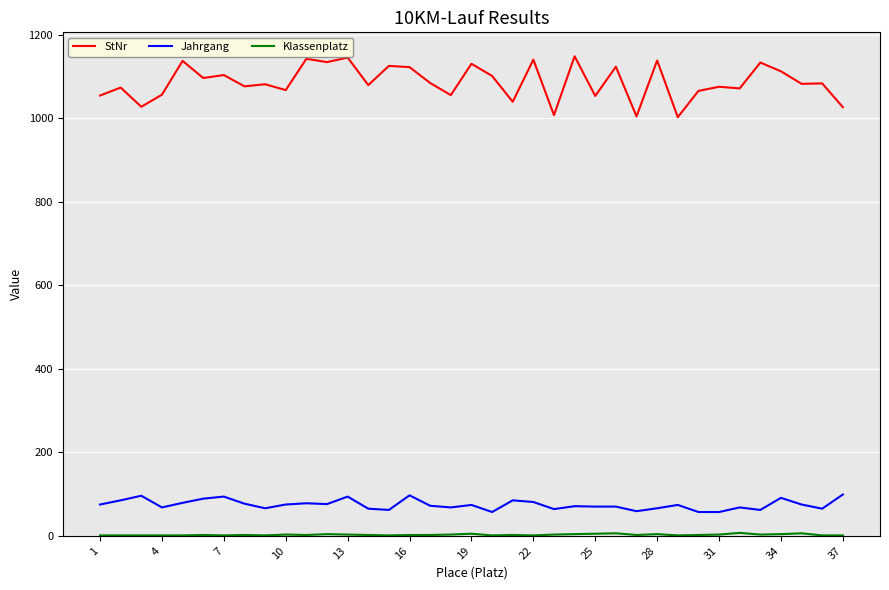

Which series has the largest total across all categories?

StNr